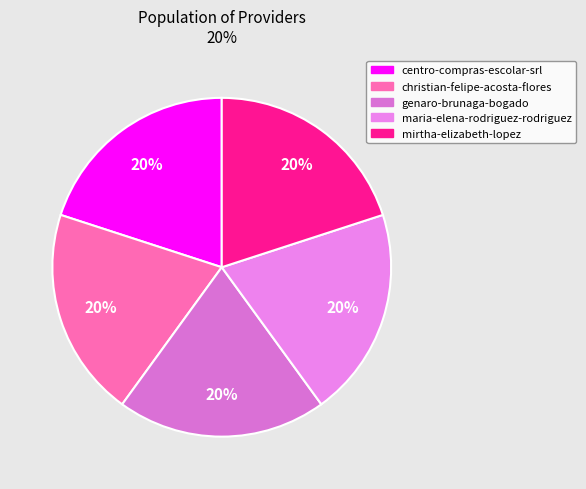

The maria-elena-rodriguez-rodriguez slice represents 20% of the pie. True or false?

True